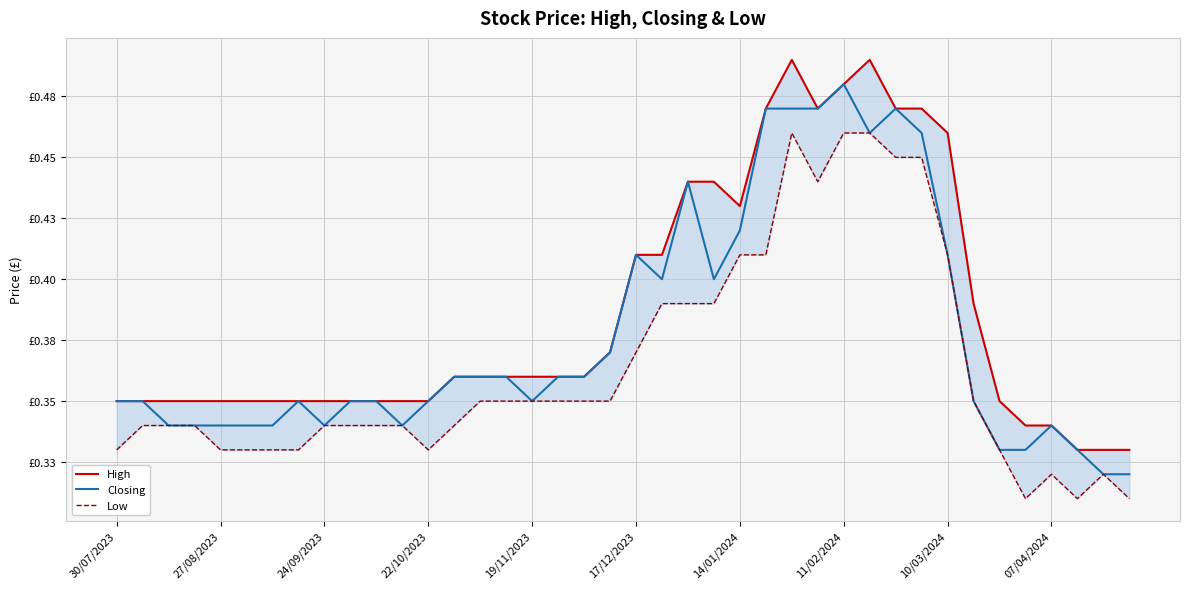

The value of High at 17 is 0.4. True or false?

True